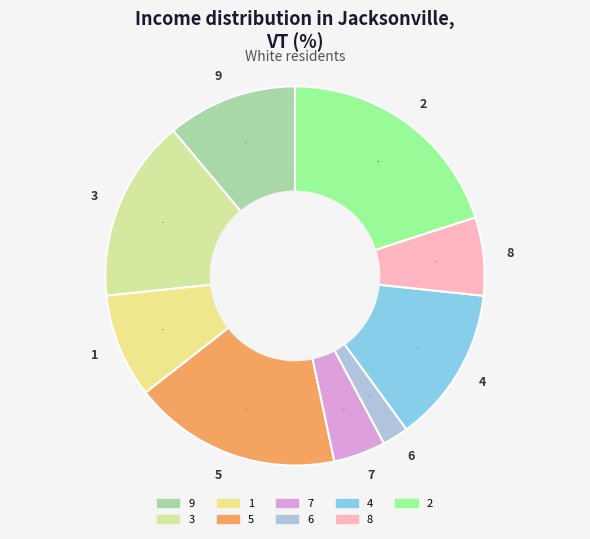

What percentage is the 9 slice, to the nearest percent?

11%